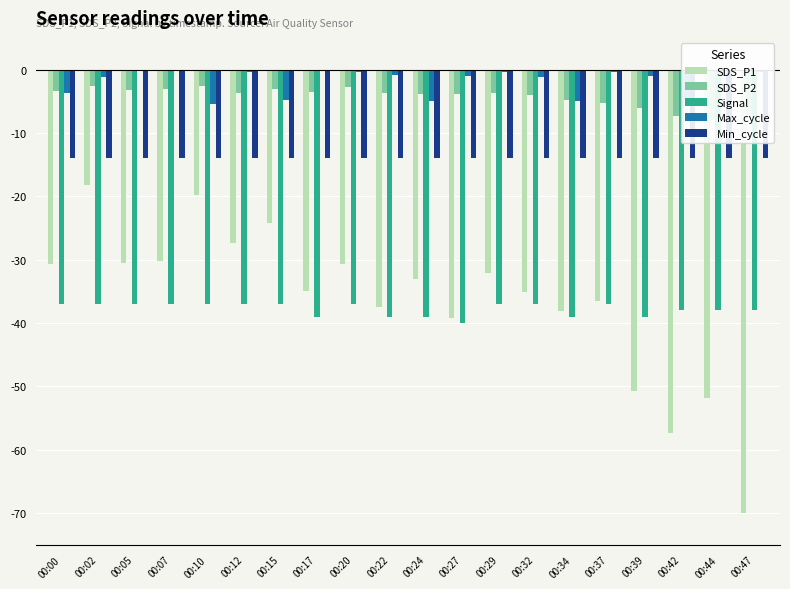

What is the difference between the SDS_P1 values at 00:24 and 00:12?

5.6